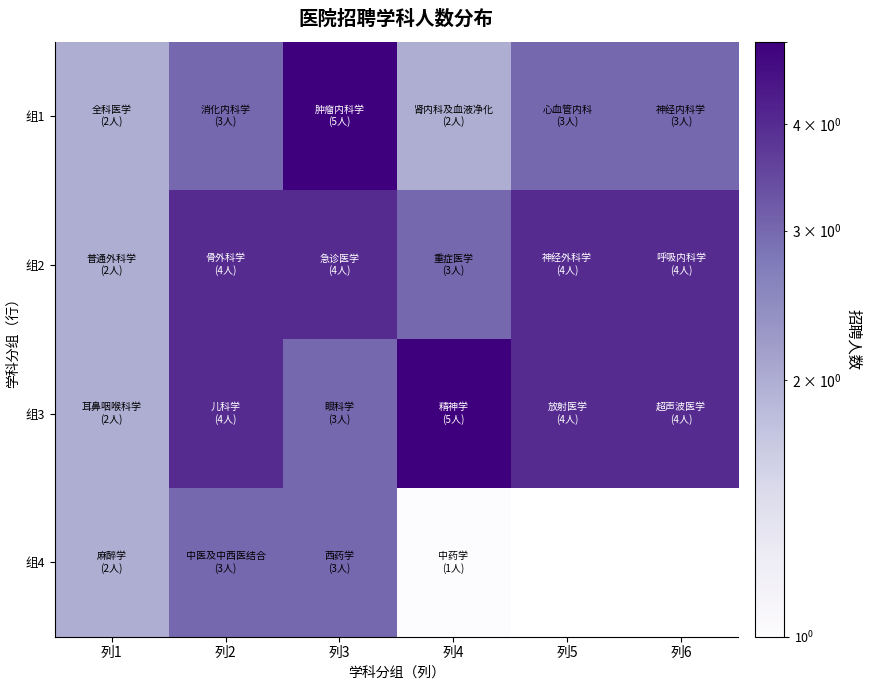

Which has a higher value, 列1 or 列4?

列1